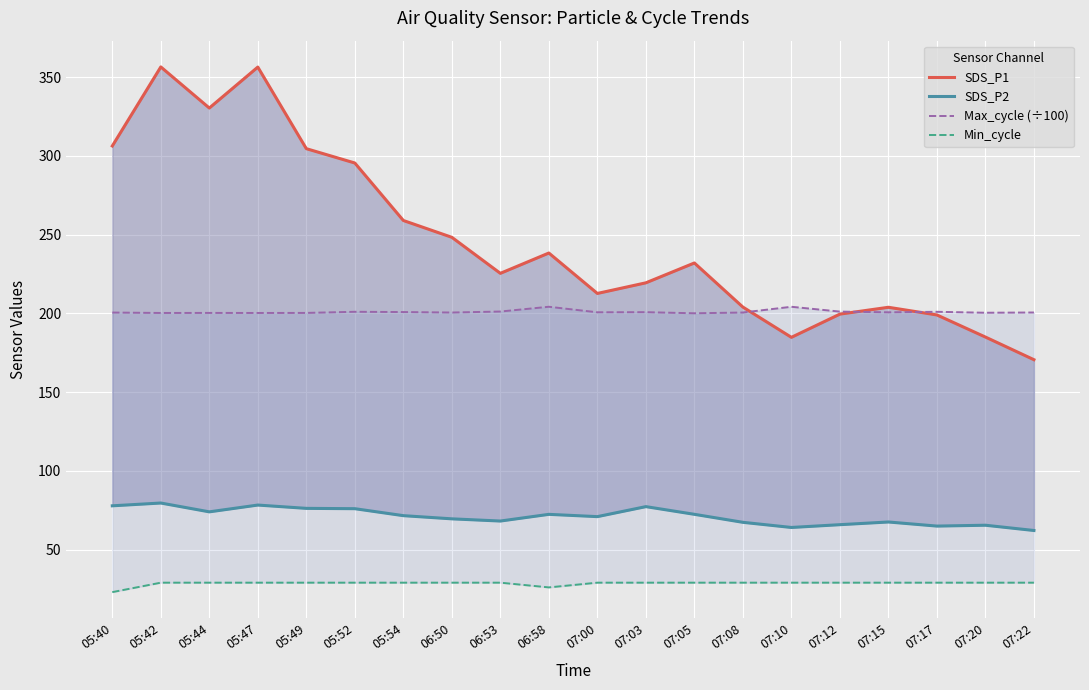

Rank the categories by SDS_P1 value from highest to lowest.

05:42, 05:47, 05:44, 05:40, 05:49, 05:52, 05:54, 06:50, 06:58, 07:05, 06:53, 07:03, 07:00, 07:08, 07:15, 07:12, 07:17, 07:20, 07:10, 07:22